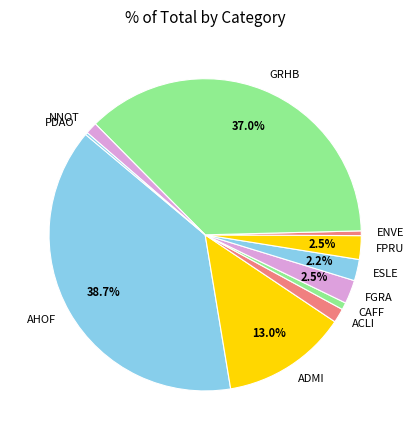

Between NNOT and ESLE, which is larger?

ESLE